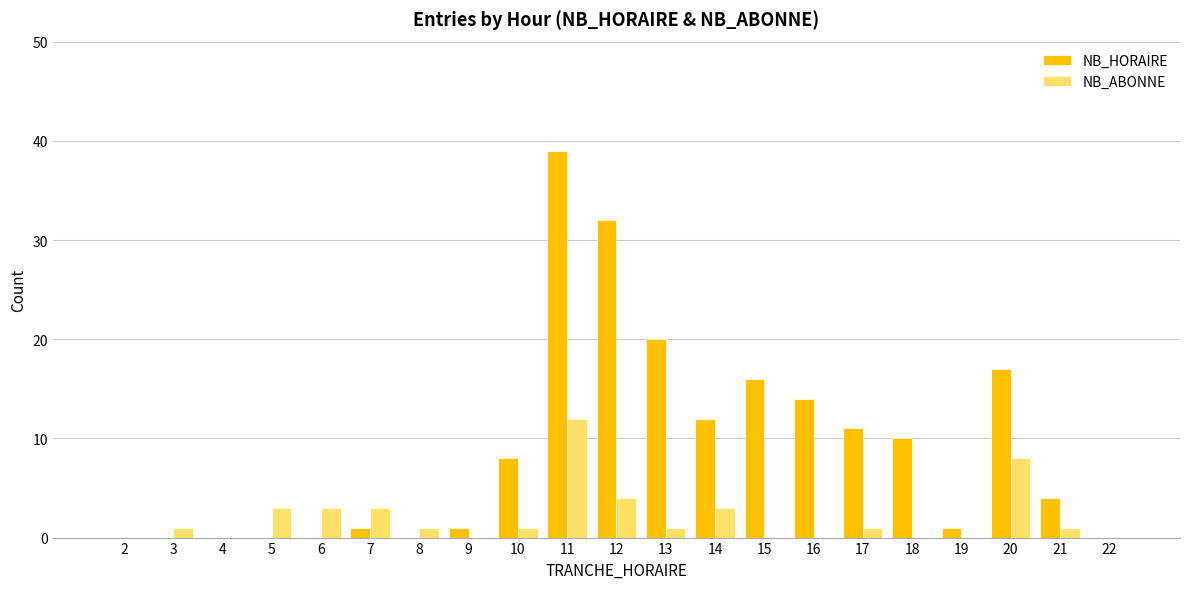

Reading left to right, what are all the values shown in this chart?

NB_HORAIRE: 0	0	0	0	0	1	0	1	8	39	32	20	12	16	14	11	10	1	17	4	0
NB_ABONNE: 0	1	0	3	3	3	1	0	1	12	4	1	3	0	0	1	0	0	8	1	0